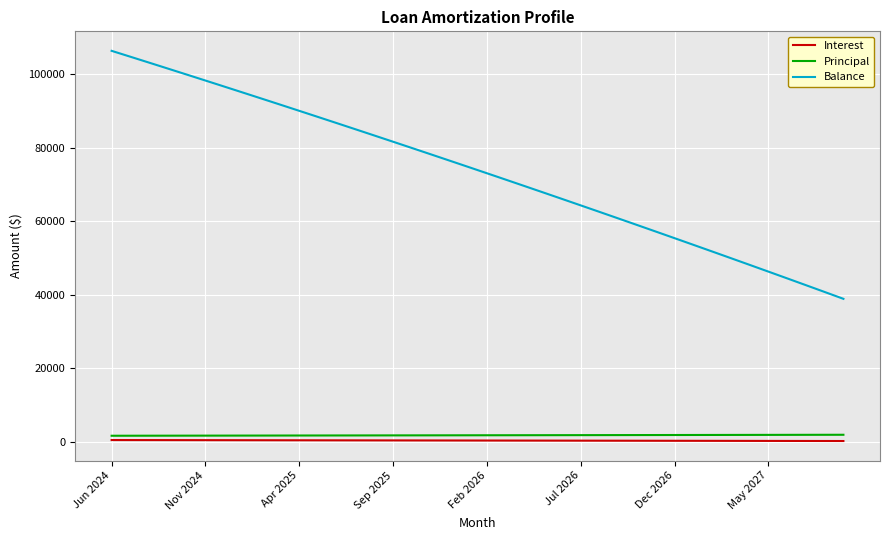

What is the maximum value shown in the chart?

106393.0